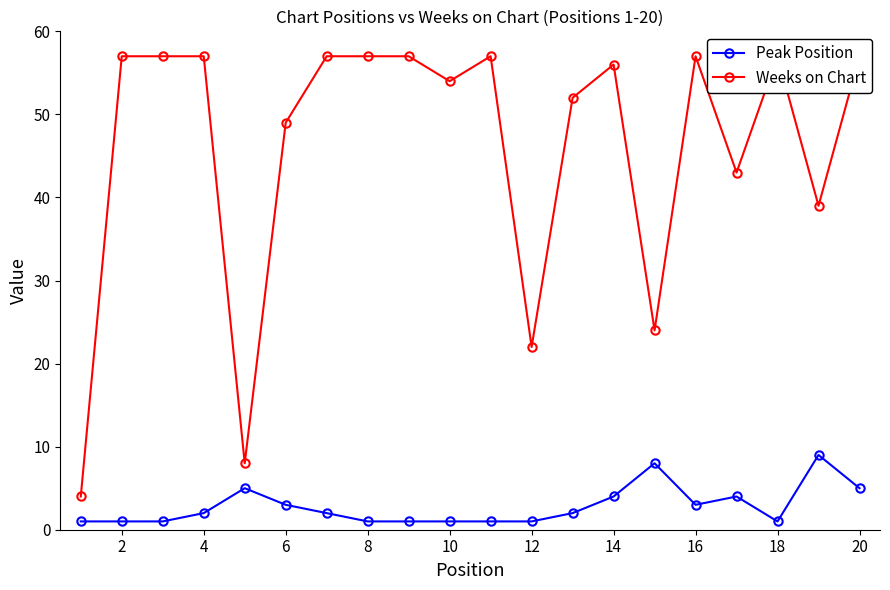

What is the maximum value for Peak Position?

9